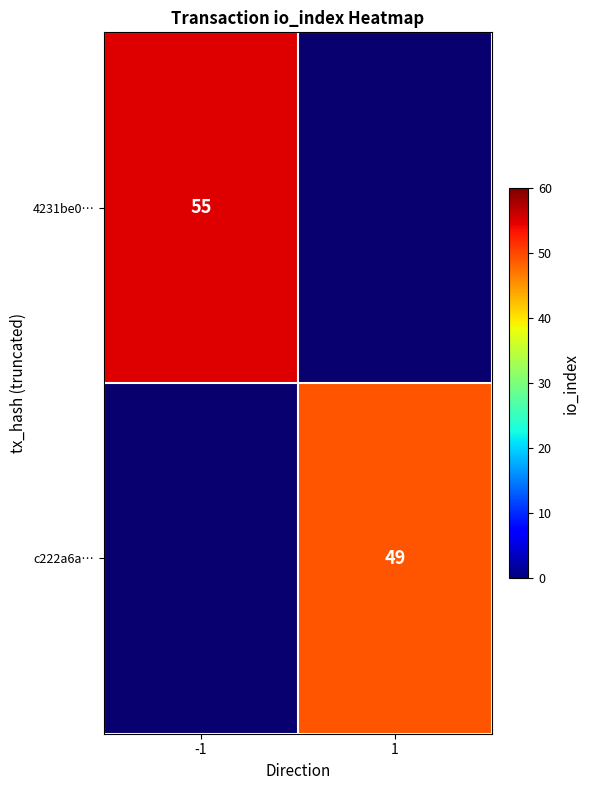

True or false: 4231be0… has a value of 16 at -1.

False